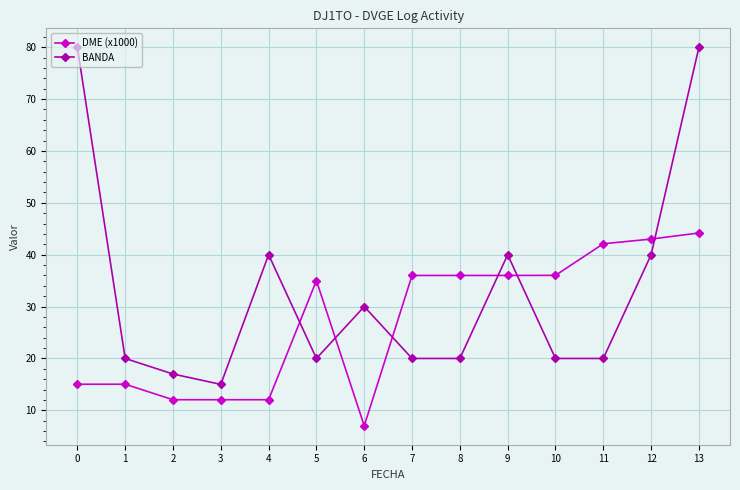

Between 0 and 5, which series saw the biggest shift?

BANDA